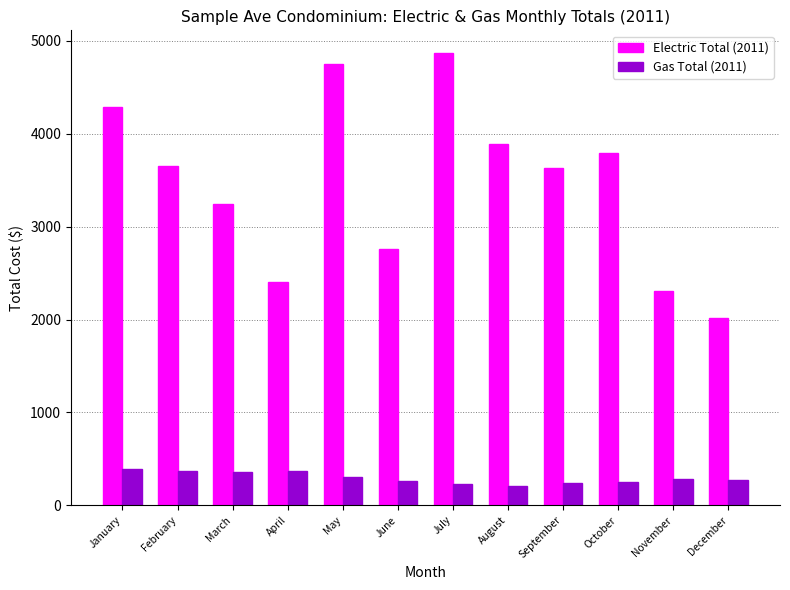

The value of Electric Total (2011) at January is 4288.6. True or false?

True